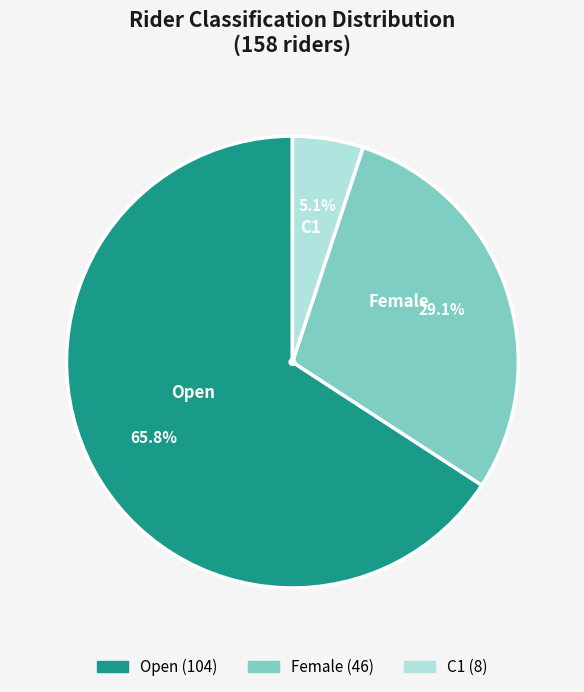

To the nearest percent, what is the difference between the Female and Open slice percentages?

37%